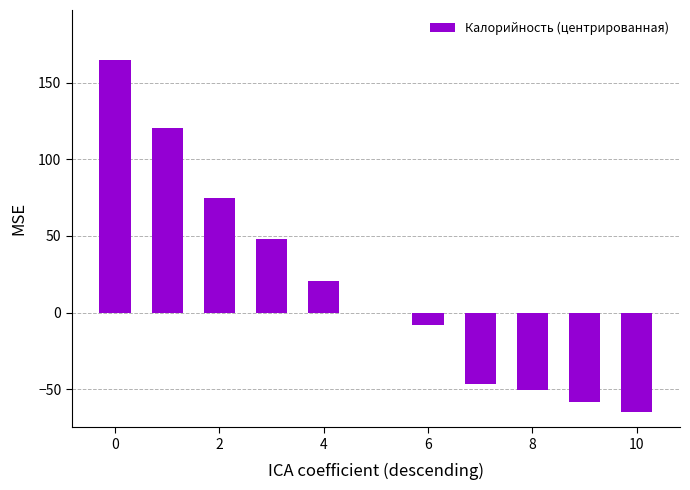

What is the greatest value displayed?

164.5